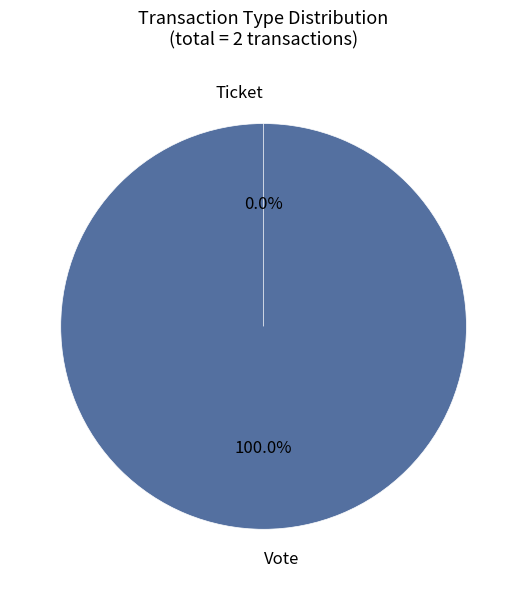

How many slices are in this pie chart?

2